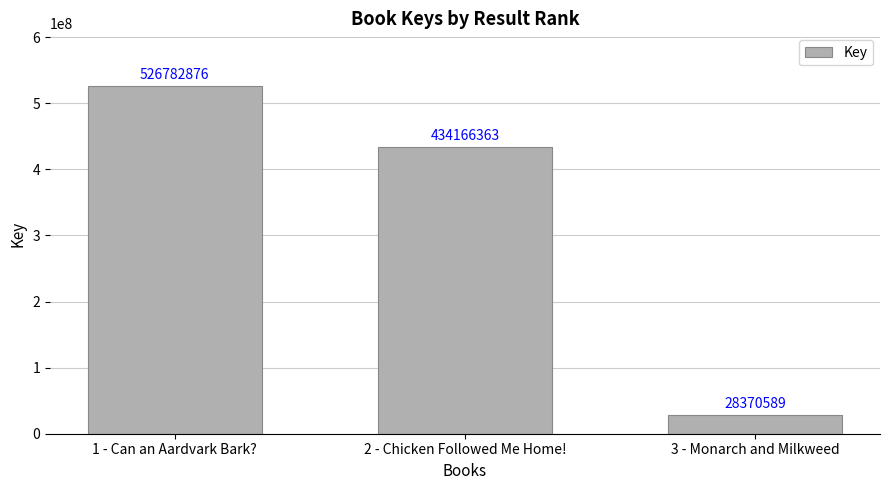

What is the label of the 2nd bar from the left?

2 - Chicken Followed Me Home!